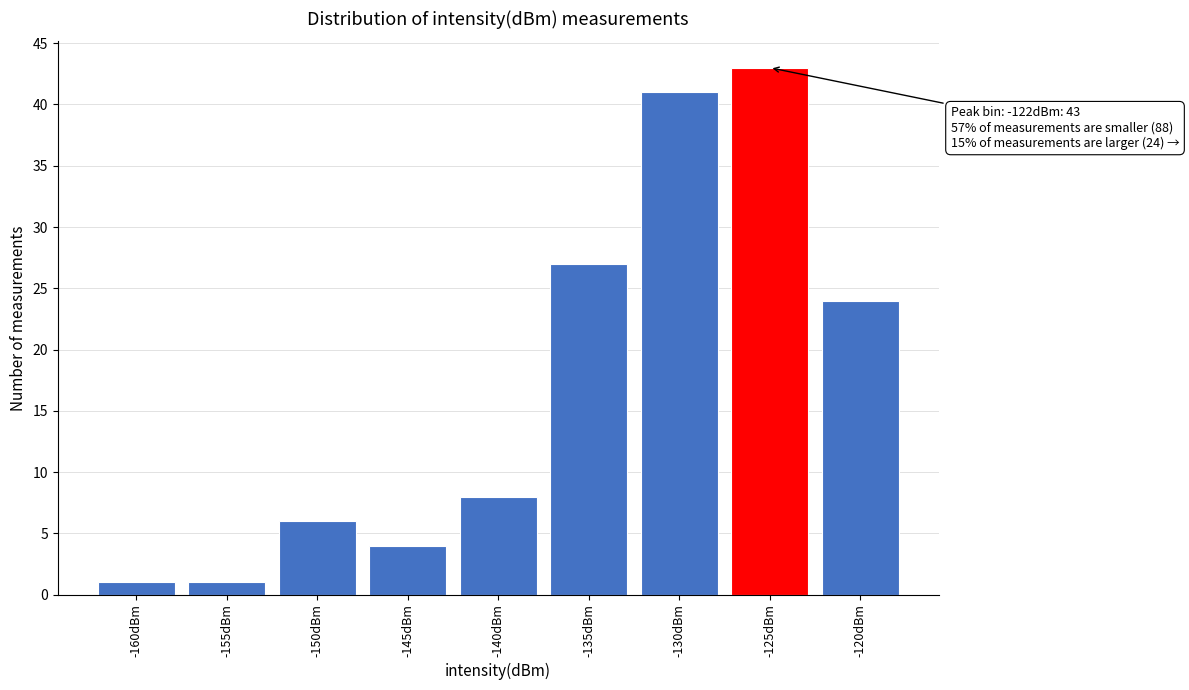

Reading left to right, what are all the values shown in this chart?

-160dBm=1	-155dBm=1	-150dBm=6	-145dBm=4	-140dBm=8	-135dBm=27	-130dBm=41	-125dBm=43	-120dBm=24